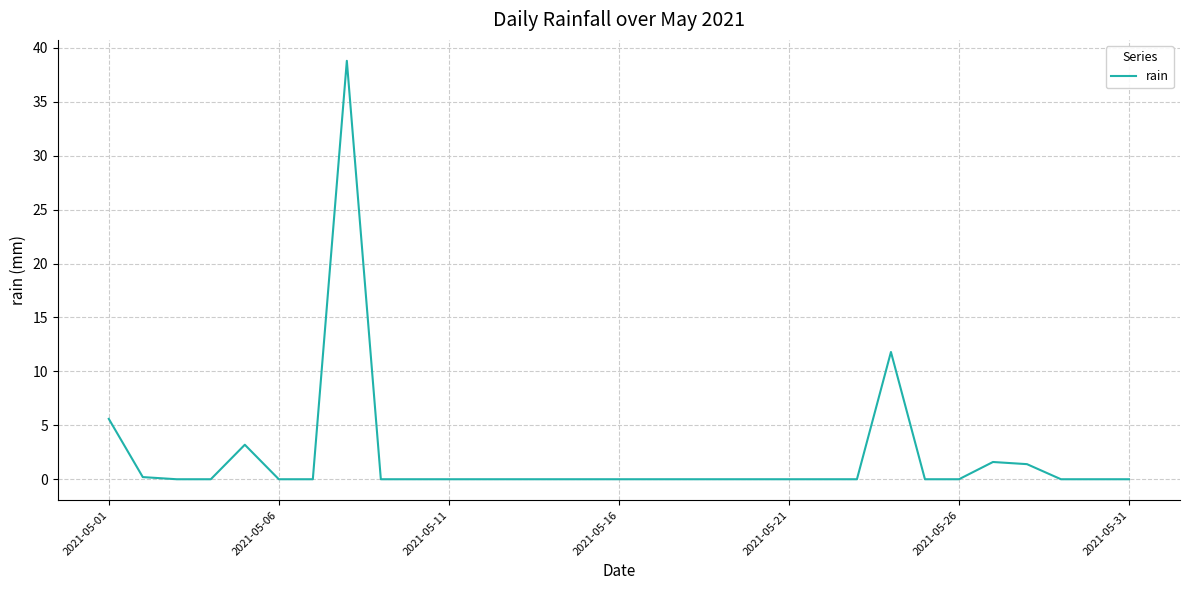

What is the difference between the maximum and minimum values?

38.8